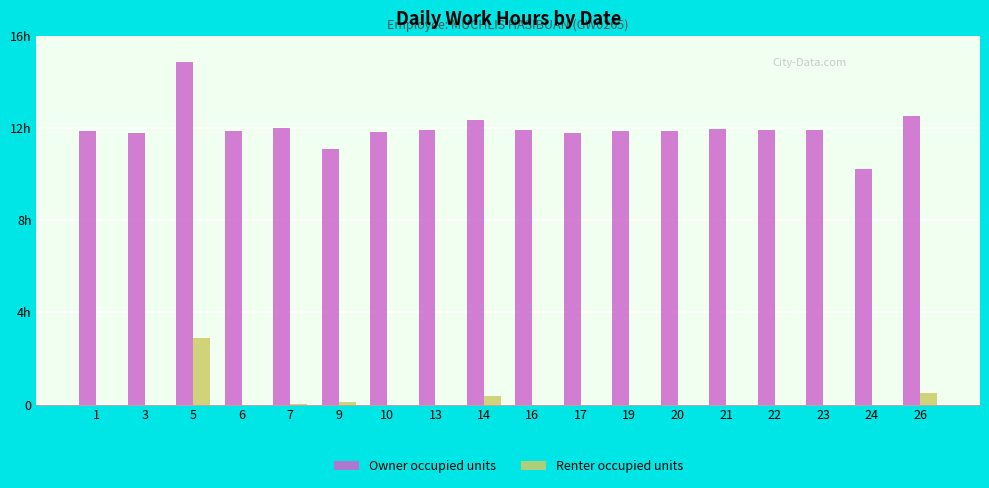

What is the difference between the highest and lowest values at 10?

11.8